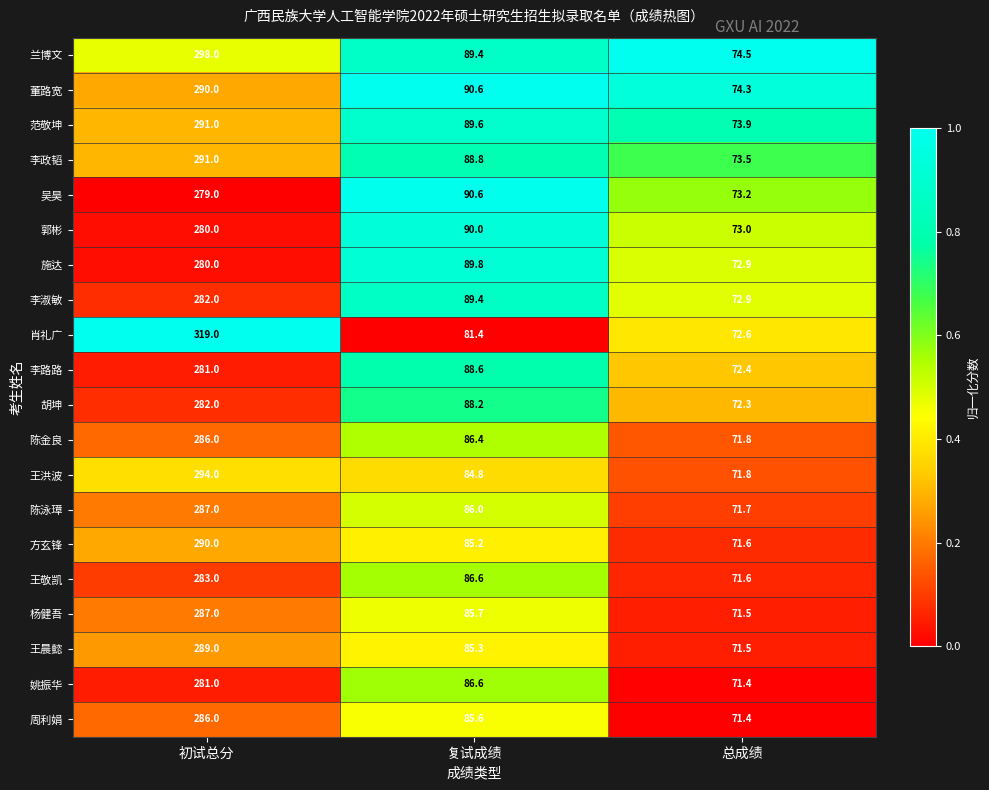

Between 初试总分 and 复试成绩, which series saw the biggest shift?

肖礼广